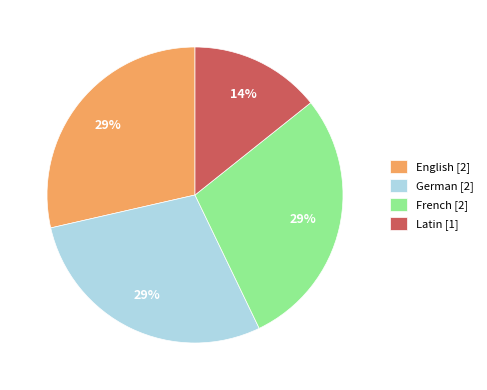

Approximately how many times larger is the value at Latin [1] compared to French [2]?

0.5